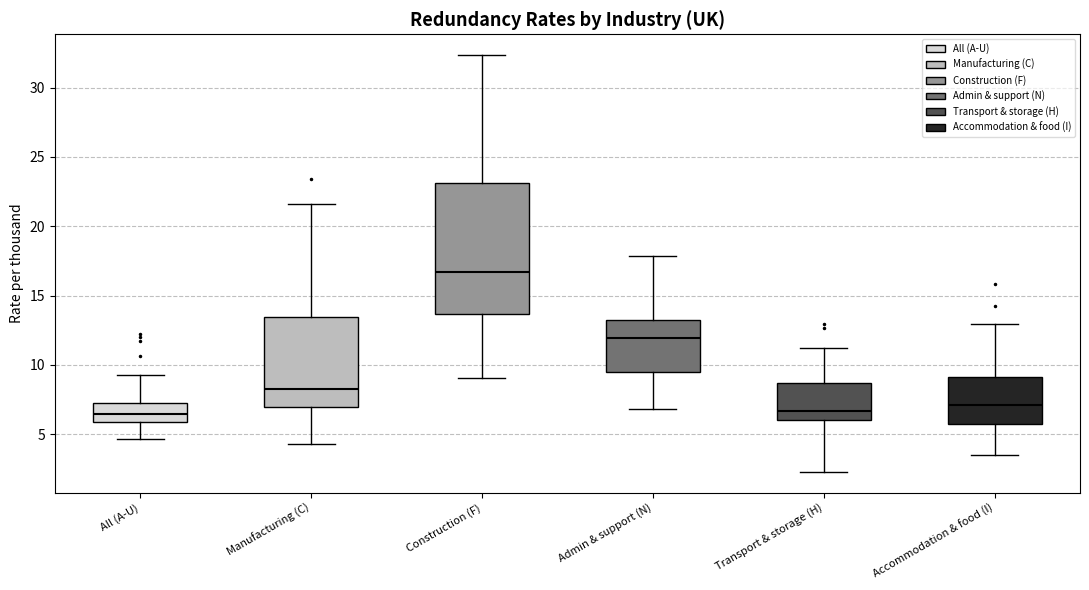

Where does the lower whisker of the box for Accommodation & food (I) end on the y-axis? The values are not printed on the chart, so give them approximately, as read against the axis.

3.5